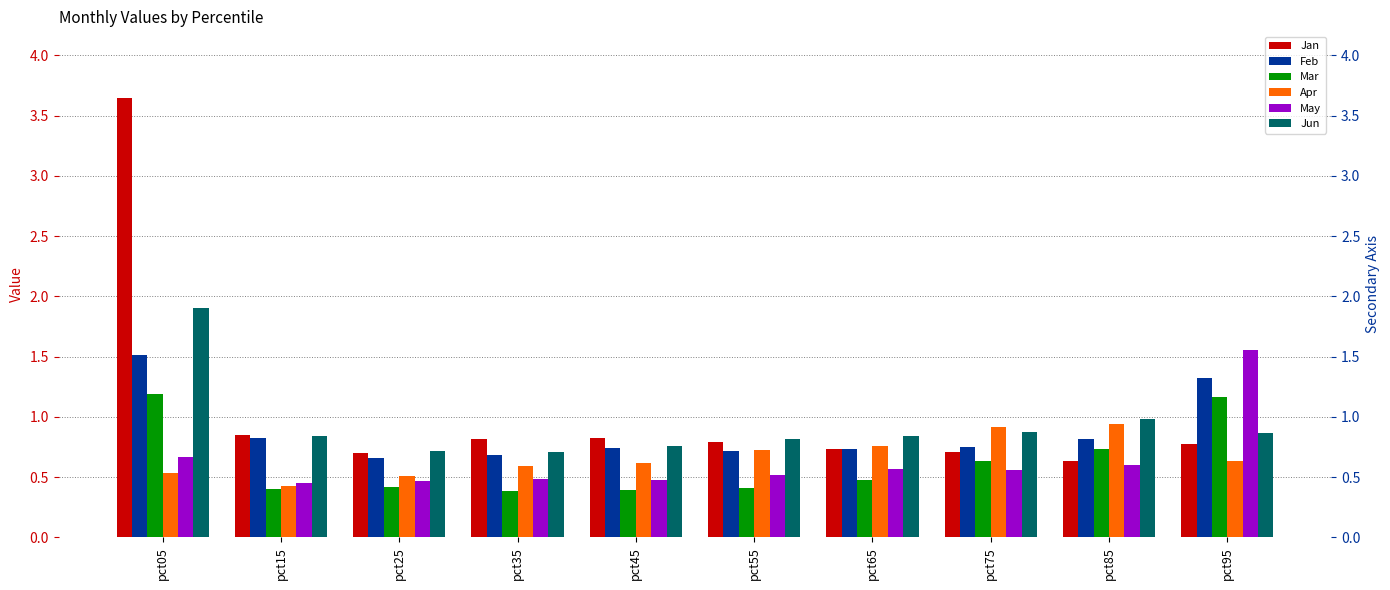

How many data points does each series have?

10